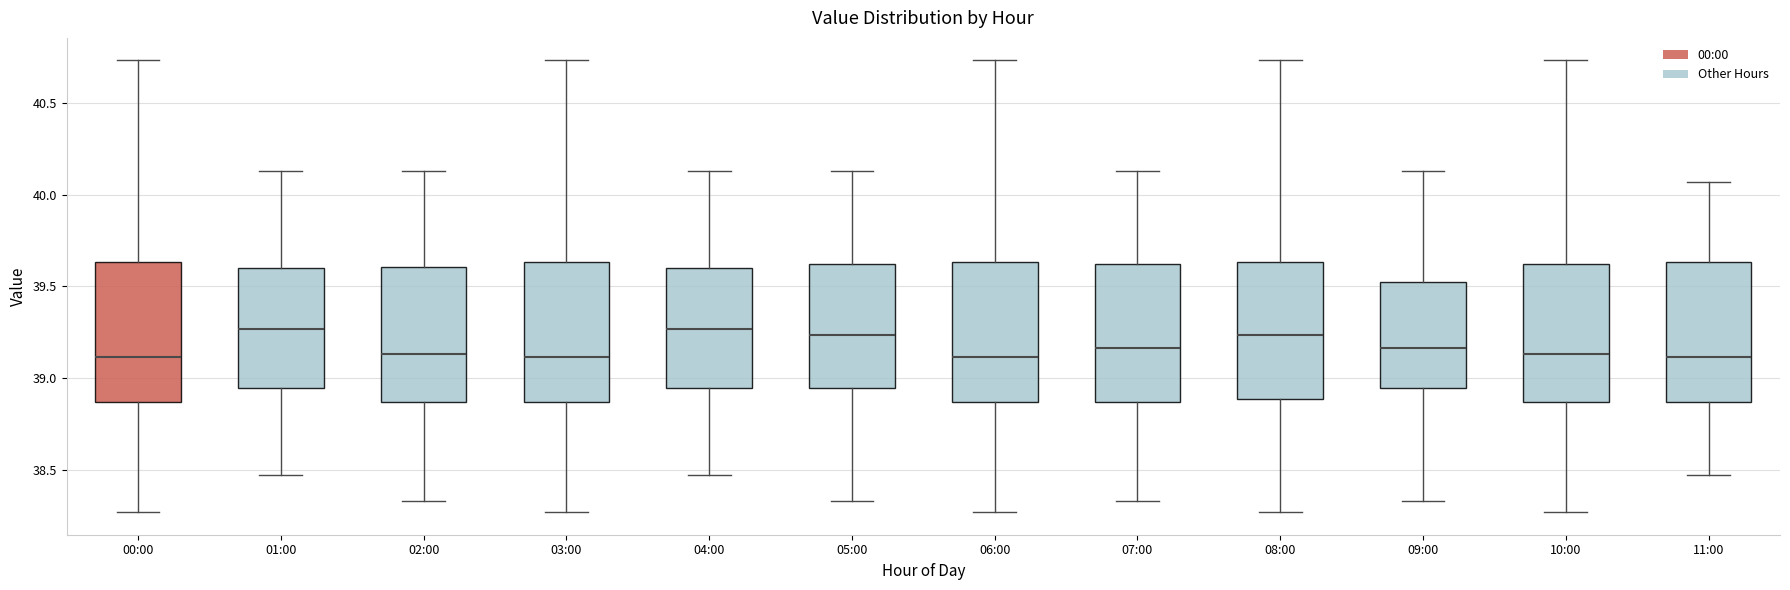

Reading left to right, read every box against the y-axis: the position of its median line, the range the box covers, and the ends of its whiskers. The values are not printed on the chart, so give them approximately, as read against the axis.

00:00: median 39.10, box 38.85 to 39.65, whiskers 38.25 to 40.75
01:00: median 39.25, box 38.95 to 39.60, whiskers 38.45 to 40.15
02:00: median 39.15, box 38.85 to 39.60, whiskers 38.35 to 40.15
03:00: median 39.10, box 38.85 to 39.65, whiskers 38.25 to 40.75
04:00: median 39.25, box 38.95 to 39.60, whiskers 38.45 to 40.15
05:00: median 39.25, box 38.95 to 39.60, whiskers 38.35 to 40.15
06:00: median 39.10, box 38.85 to 39.65, whiskers 38.25 to 40.75
07:00: median 39.15, box 38.85 to 39.60, whiskers 38.35 to 40.15
08:00: median 39.25, box 38.90 to 39.65, whiskers 38.25 to 40.75
09:00: median 39.15, box 38.95 to 39.50, whiskers 38.35 to 40.15
10:00: median 39.15, box 38.85 to 39.60, whiskers 38.25 to 40.75
11:00: median 39.10, box 38.85 to 39.65, whiskers 38.45 to 40.05